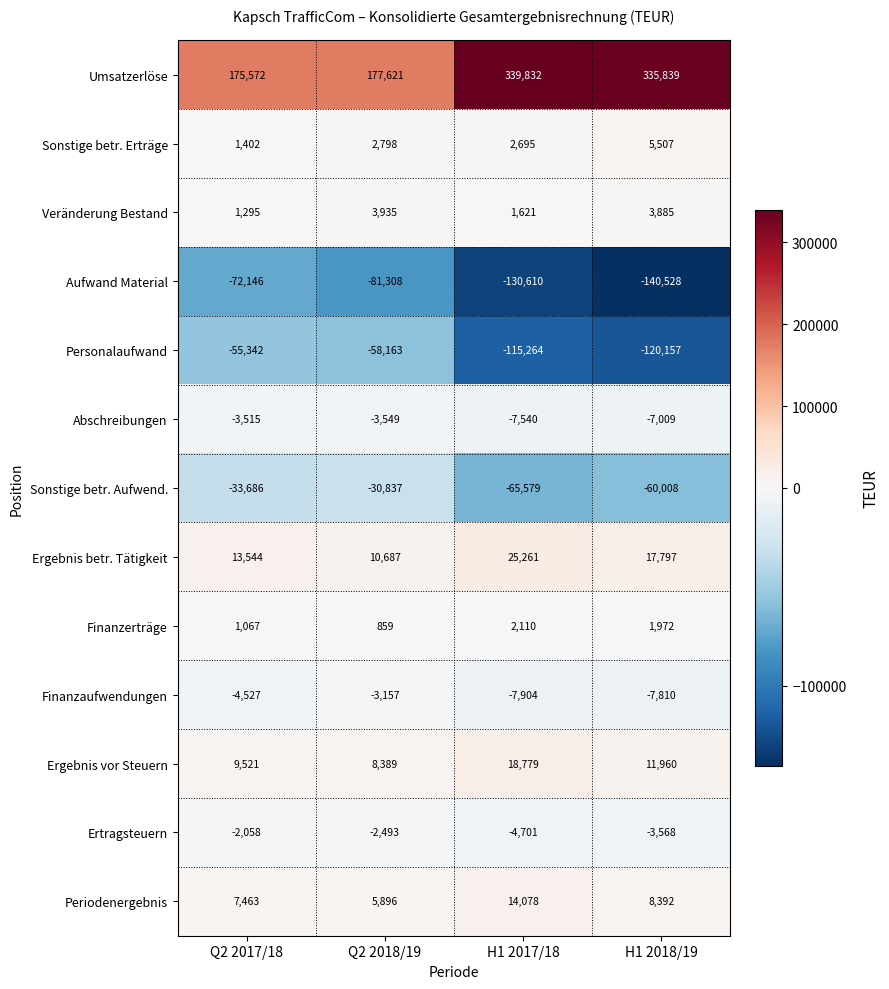

Rank the series at H1 2017/18 from lowest to highest value.

Aufwand Material, Personalaufwand, Sonstige betr. Aufwend., Finanzaufwendungen, Abschreibungen, Ertragsteuern, Veränderung Bestand, Finanzerträge, Sonstige betr. Erträge, Periodenergebnis, Ergebnis vor Steuern, Ergebnis betr. Tätigkeit, Umsatzerlöse